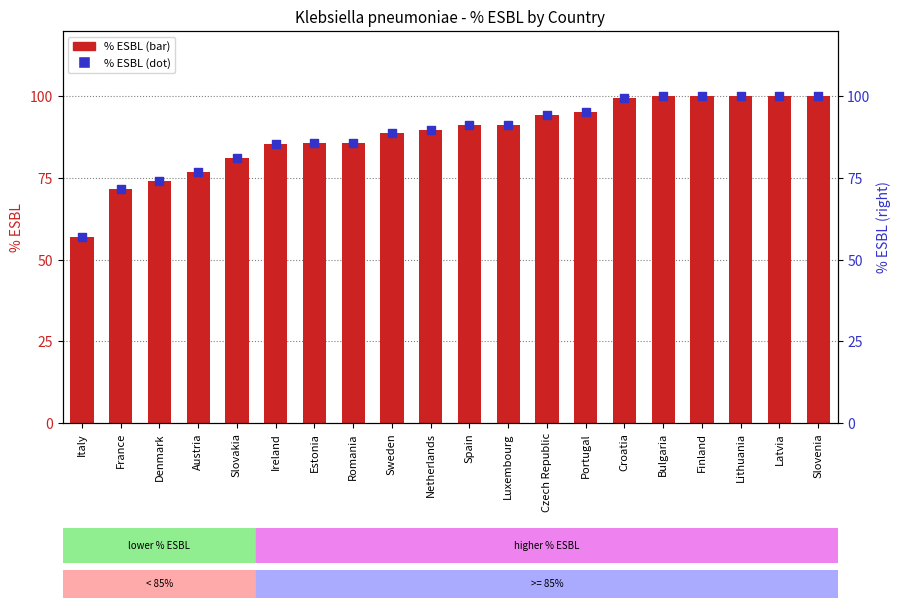

Which series contains the lowest Y value?

% ESBL (bar)